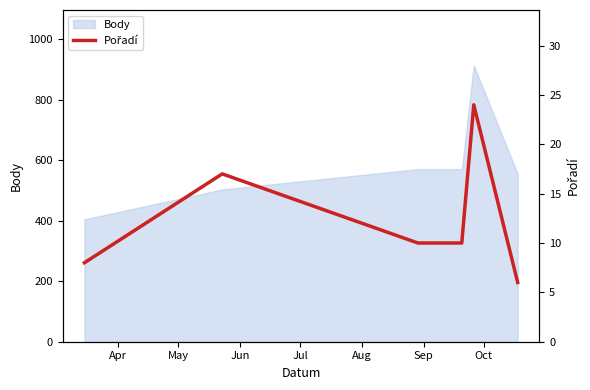

What is the maximum value for Body?

913